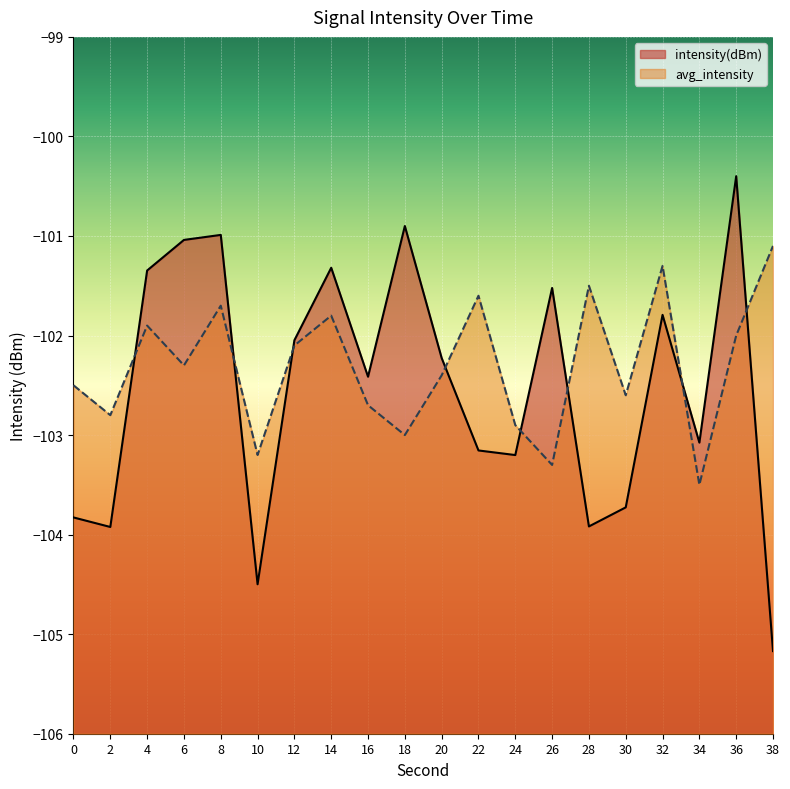

What is the value of the avg_intensity point at the 1st from the left?

-102.5